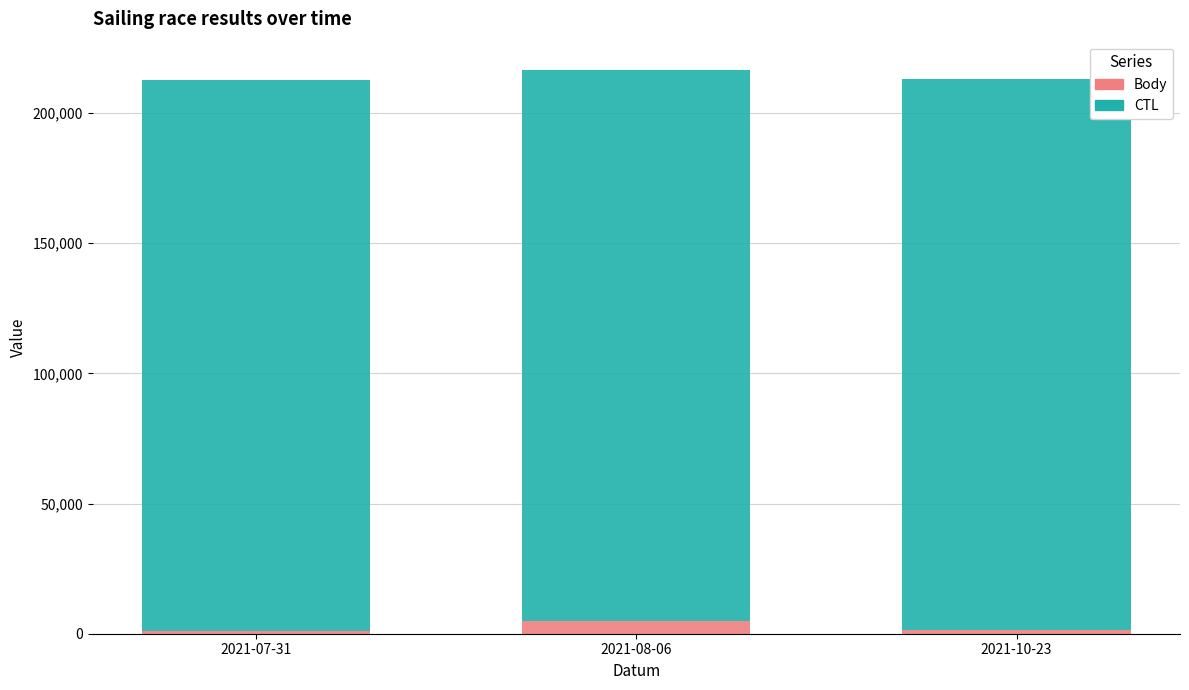

What is the maximum value for Body?

4824